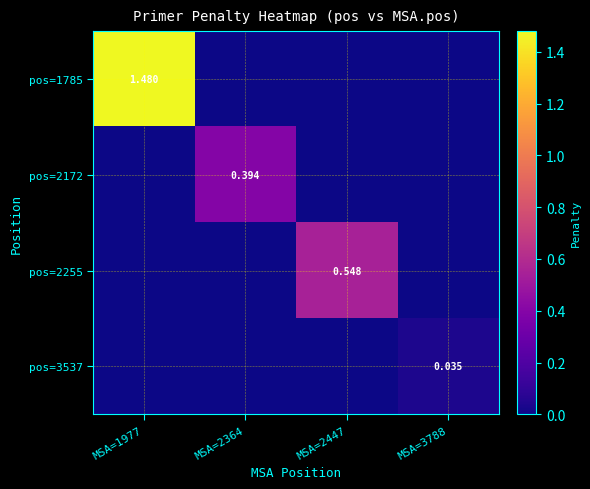

The pos=1785 series shows 2.0 at MSA=1977. True or false?

False